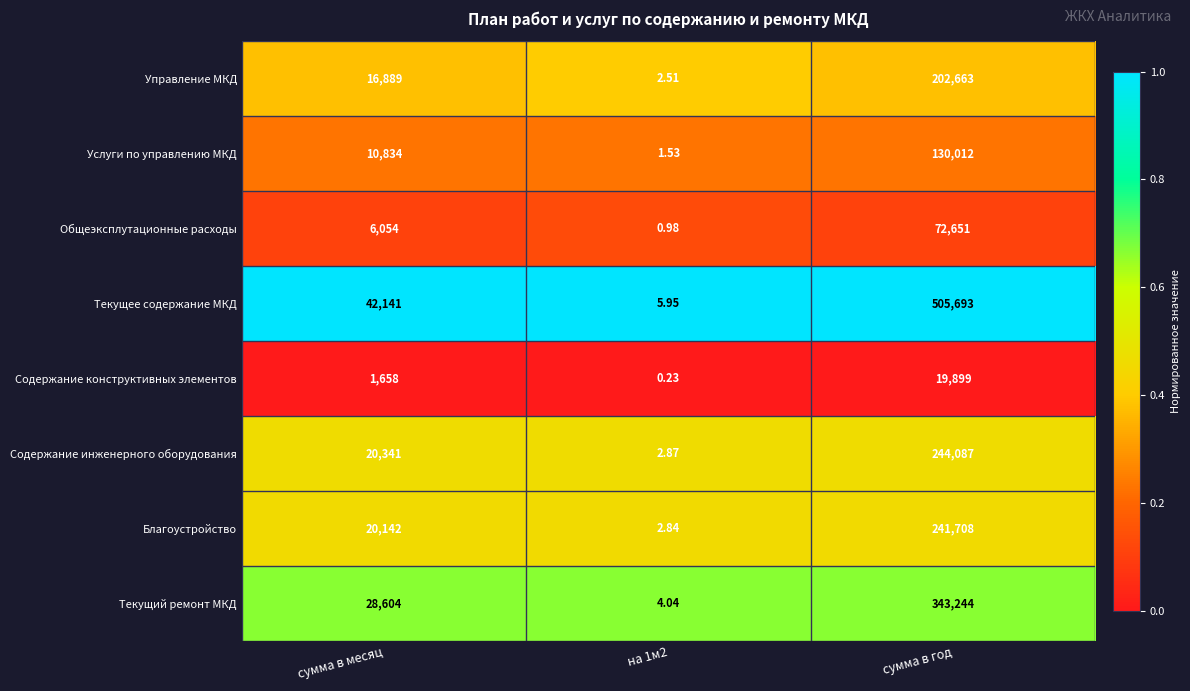

How many categories are shown in the chart?

3